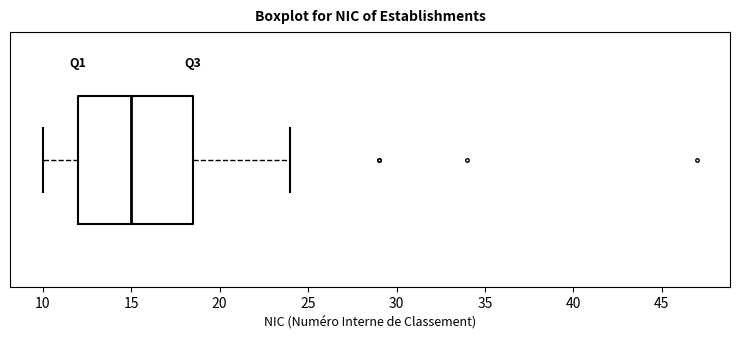

Where does the right whisker of the box end on the x-axis? The values are not printed on the chart, so give them approximately, as read against the axis.

24.0